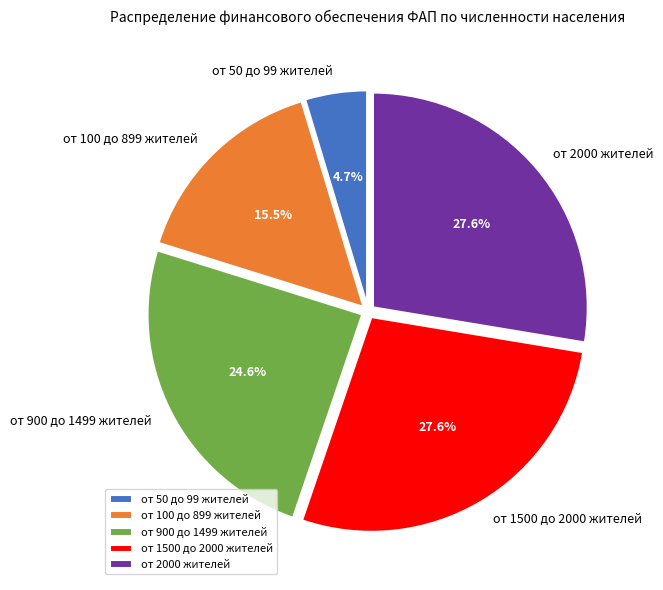

What percentage is the от 1500 до 2000 жителей slice, to the nearest percent?

28%